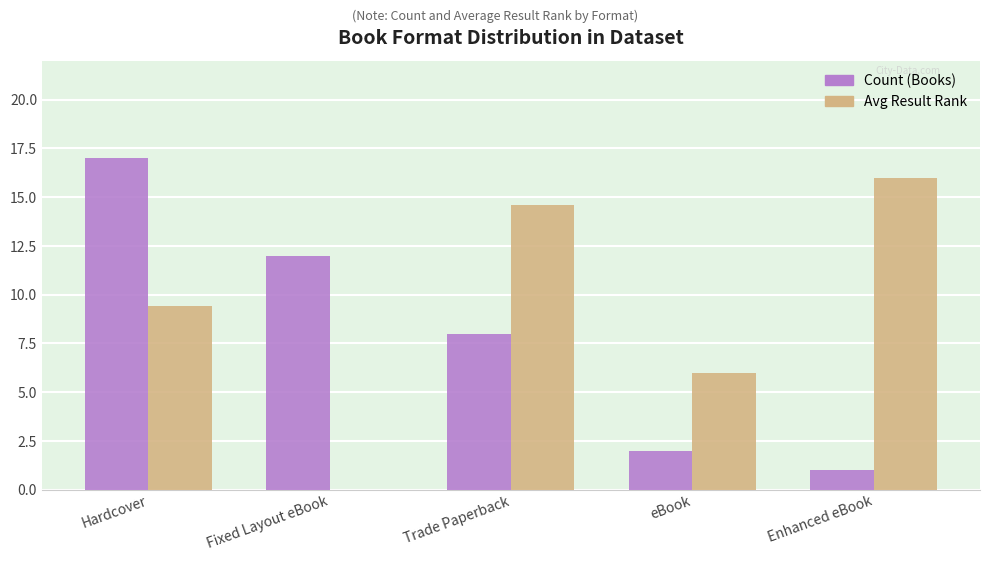

Between Trade Paperback and eBook, which series saw the biggest shift?

Avg Result Rank